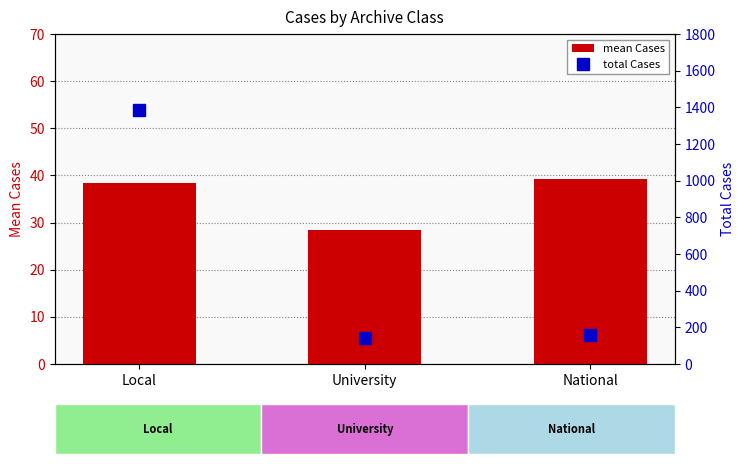

Reading right to left, transcribe all the data shown in this chart.

mean Cases: 39.2	28.4	38.4
total Cases: 157.0	142.0	1384.0